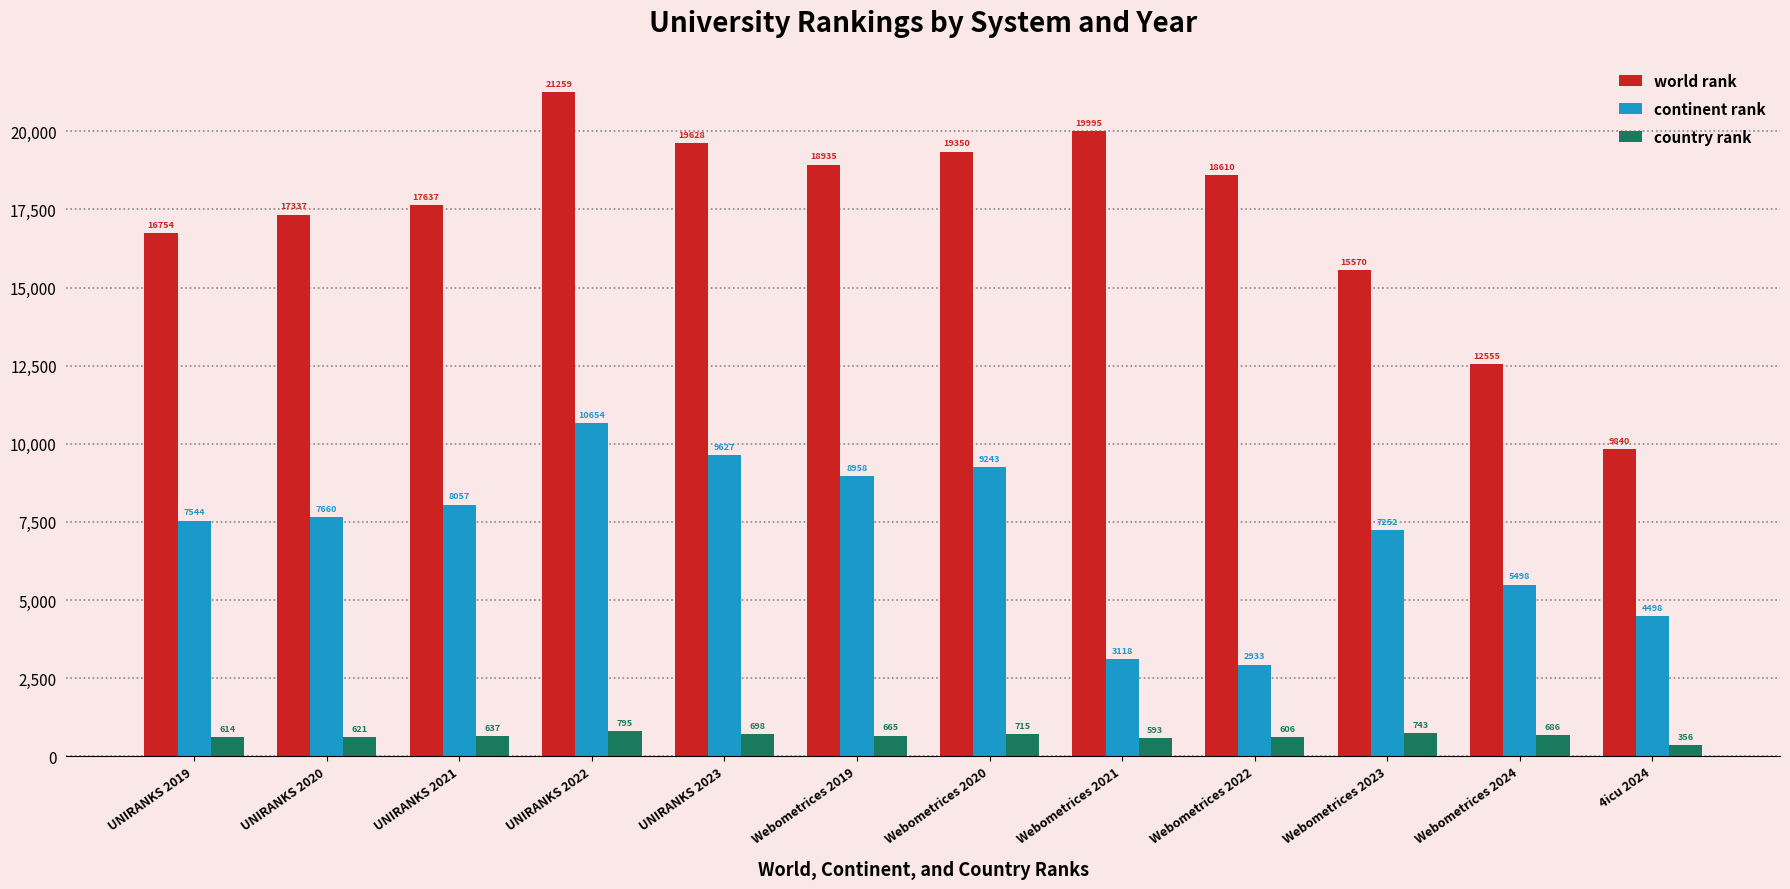

What position from the right is UNIRANKS 2020?

11